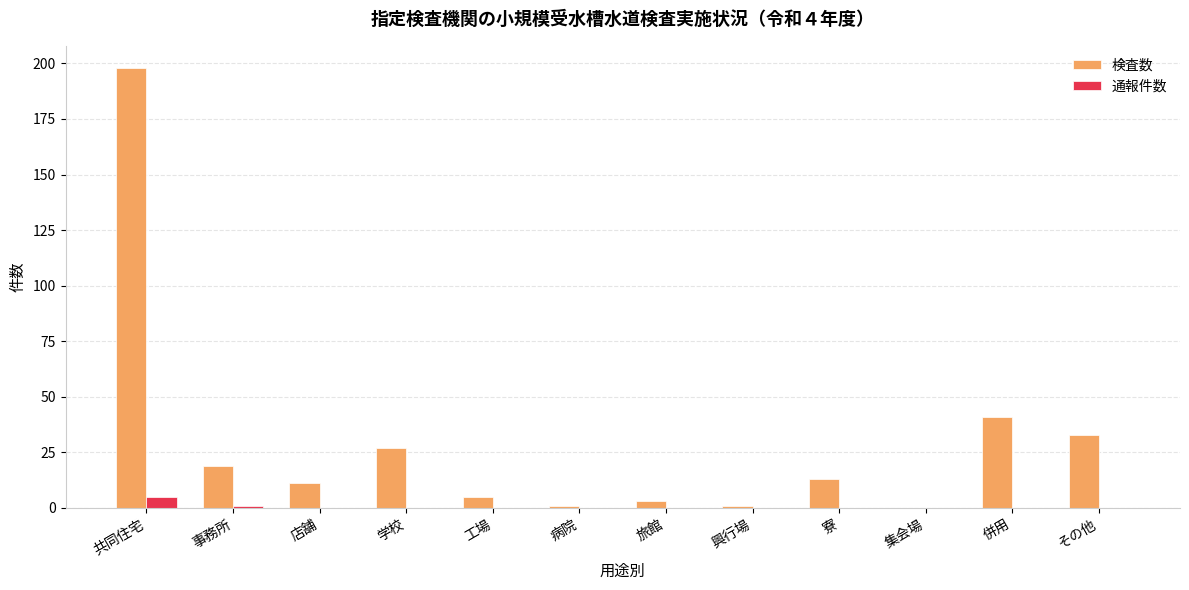

The value of 検査数 at その他 is 8. True or false?

False